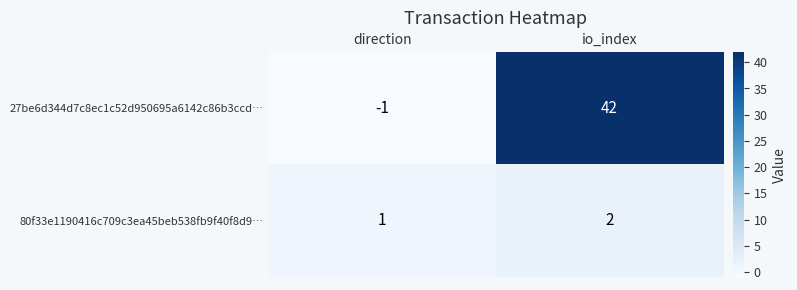

What is the approximate value of 27be6d344d7c8ec1c52d950695a6142c86b3ccd… at io_index?

42